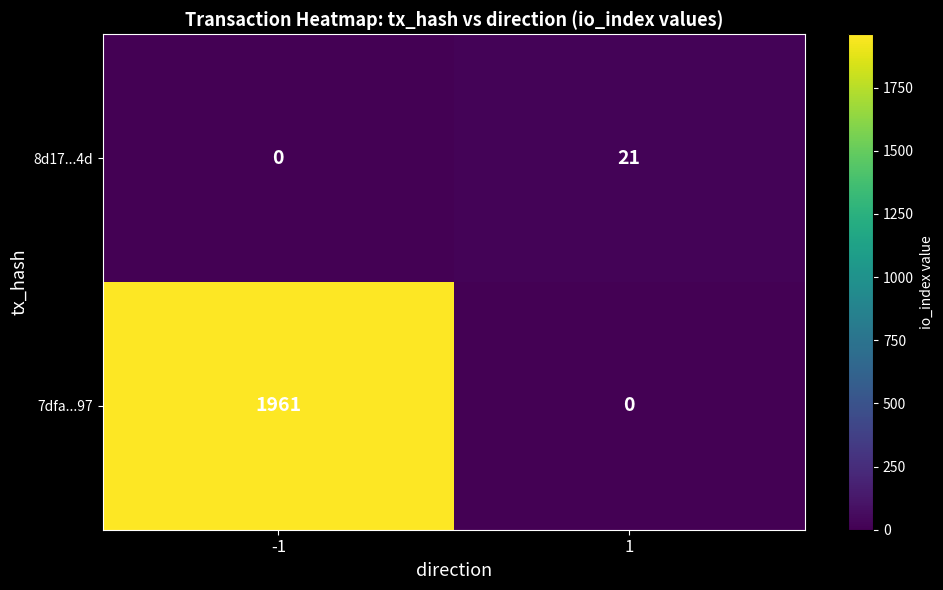

What is the difference between the 7dfa...97 values at -1 and 1?

1961